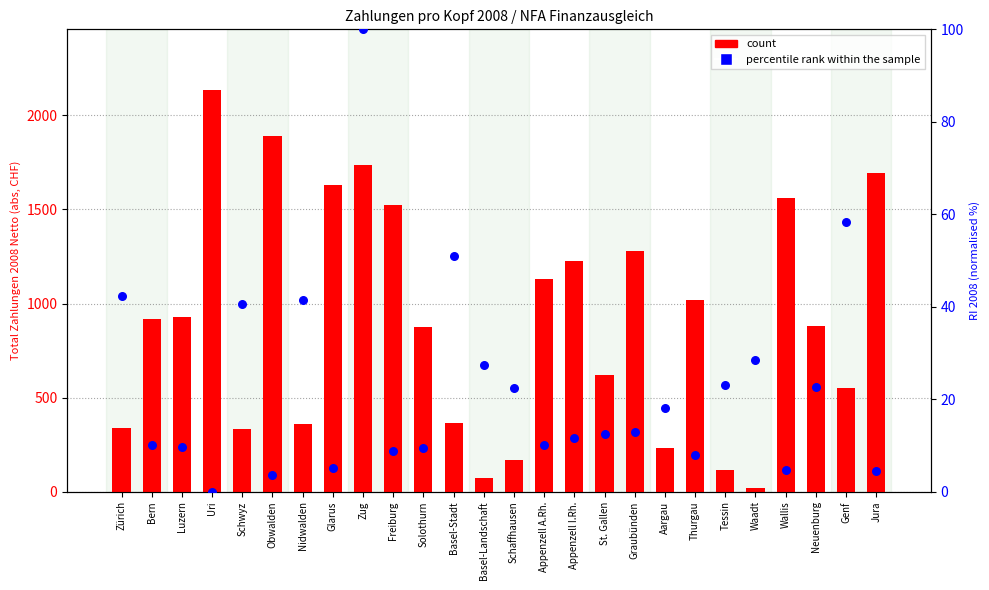

At how many categories does at least one series exceed 218?

22